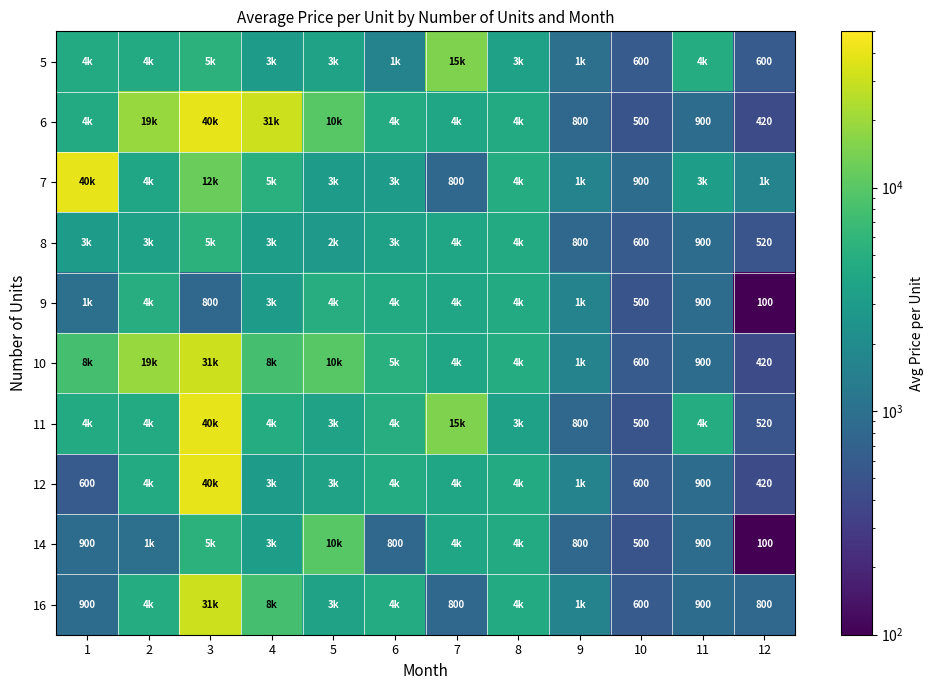

True or false: 6 has a value of 500 at 10.

True